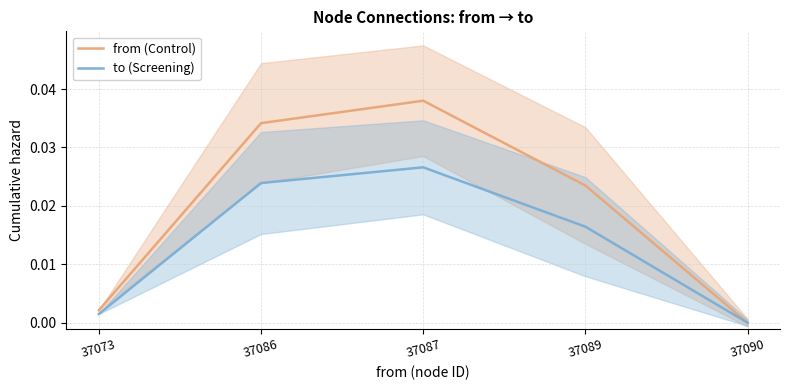

What is the sum of all from (Control) values?

0.1